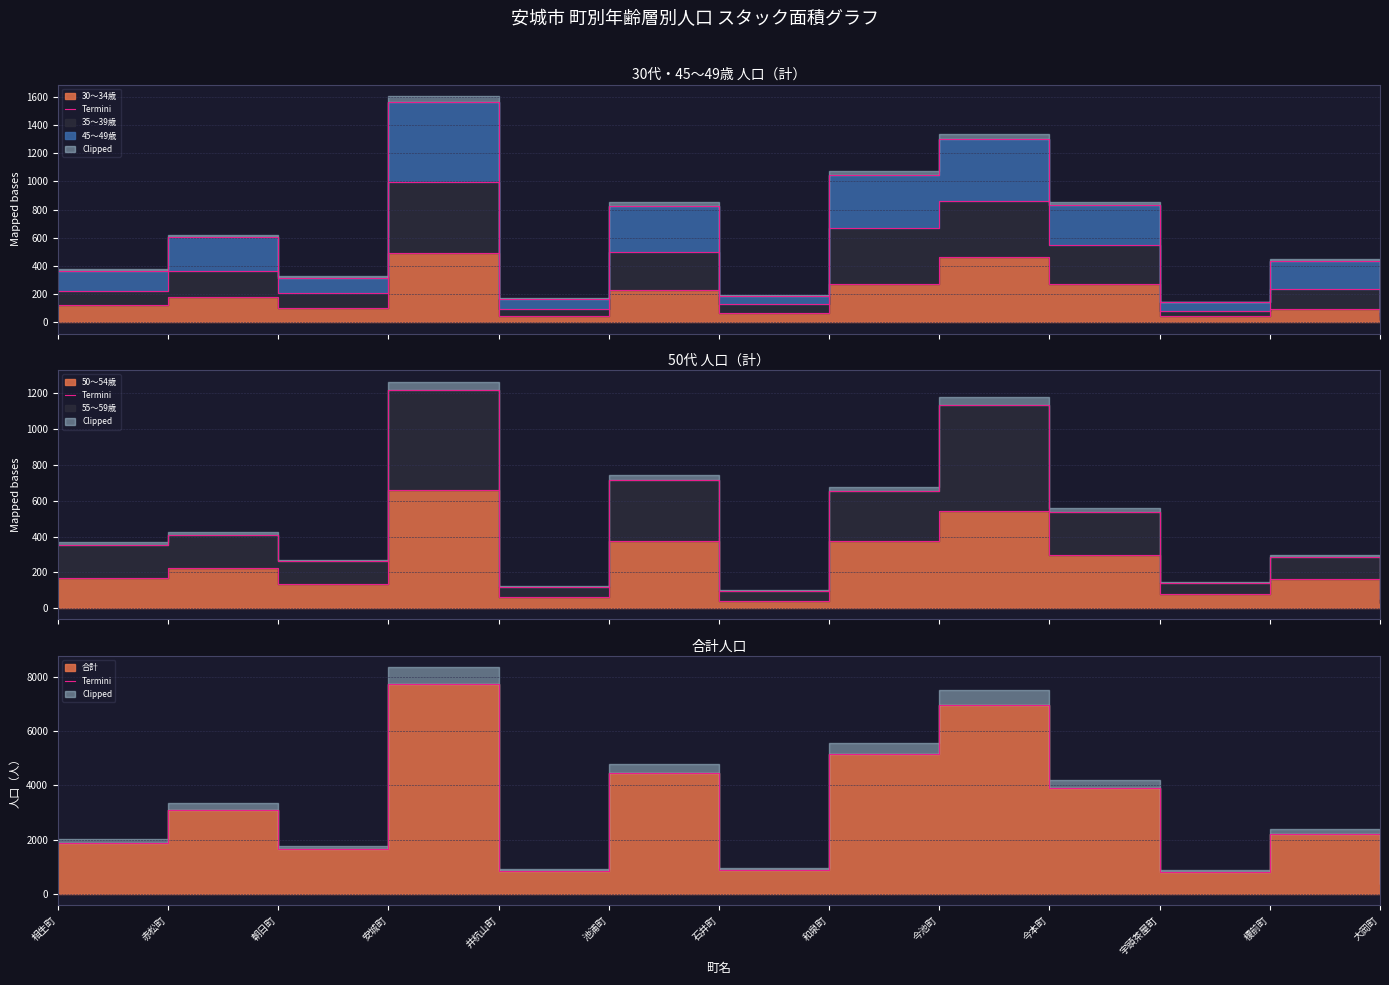

Reading right to left, what are all the values shown in this chart?

361	2215	809	3888	6954	5142	871	4444	842	7728	1635	3100	1857